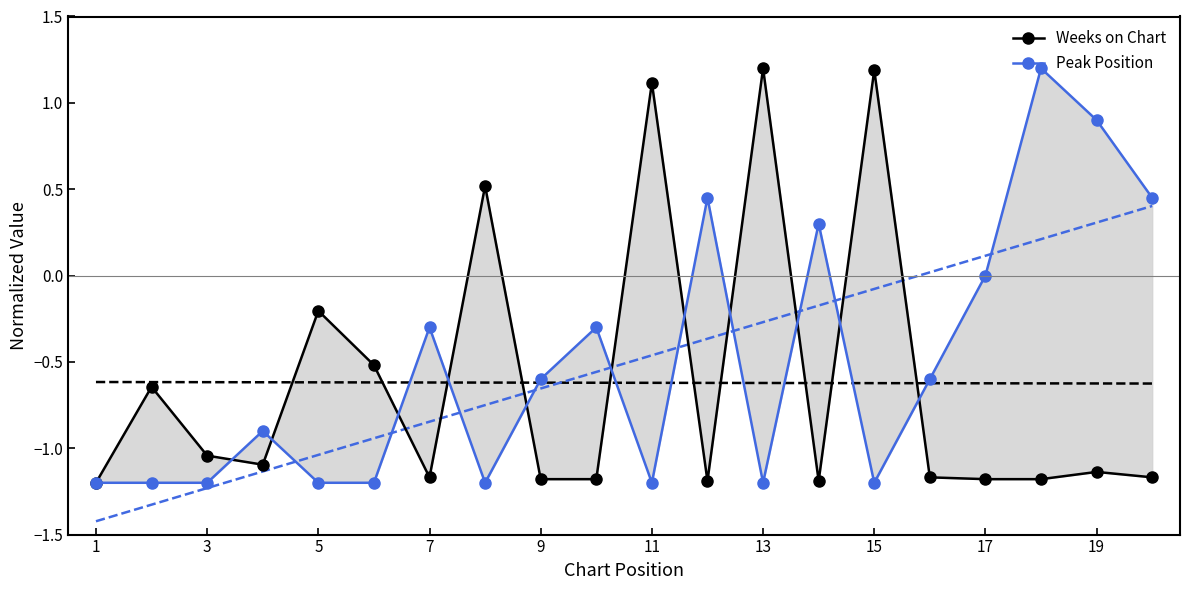

How many interior local peaks does the Weeks on Chart series have?

7